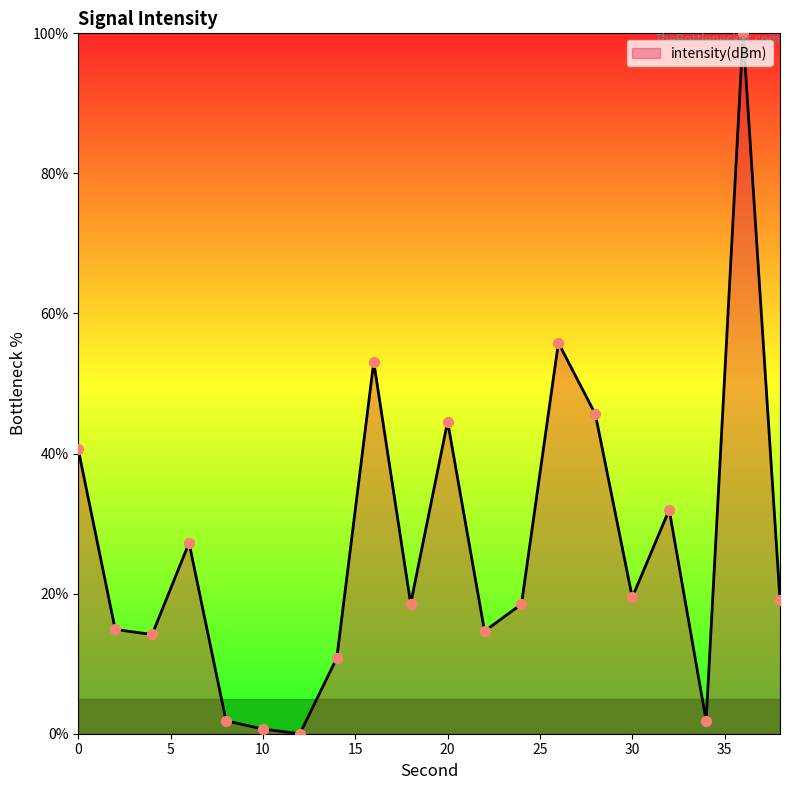

What is the difference between the maximum and minimum values?

100.0